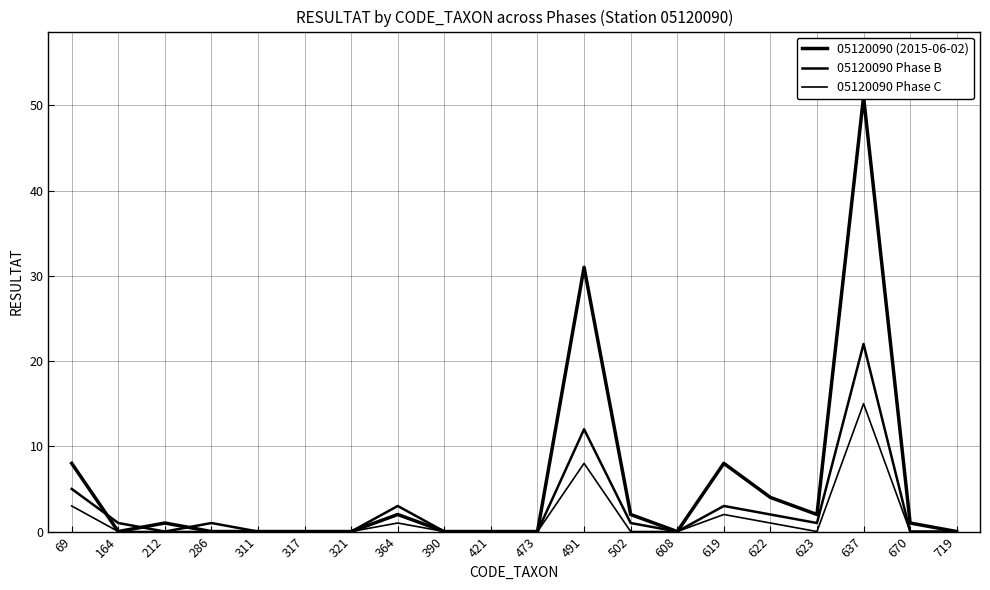

At how many categories does at least one series exceed 17?

2